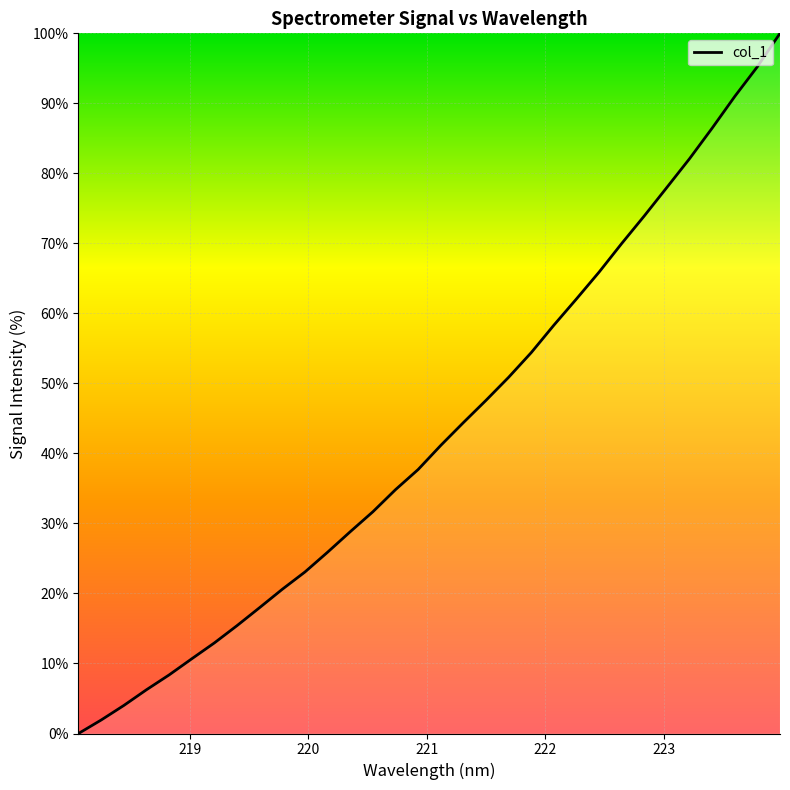

What is the maximum value shown in the chart?

100.0